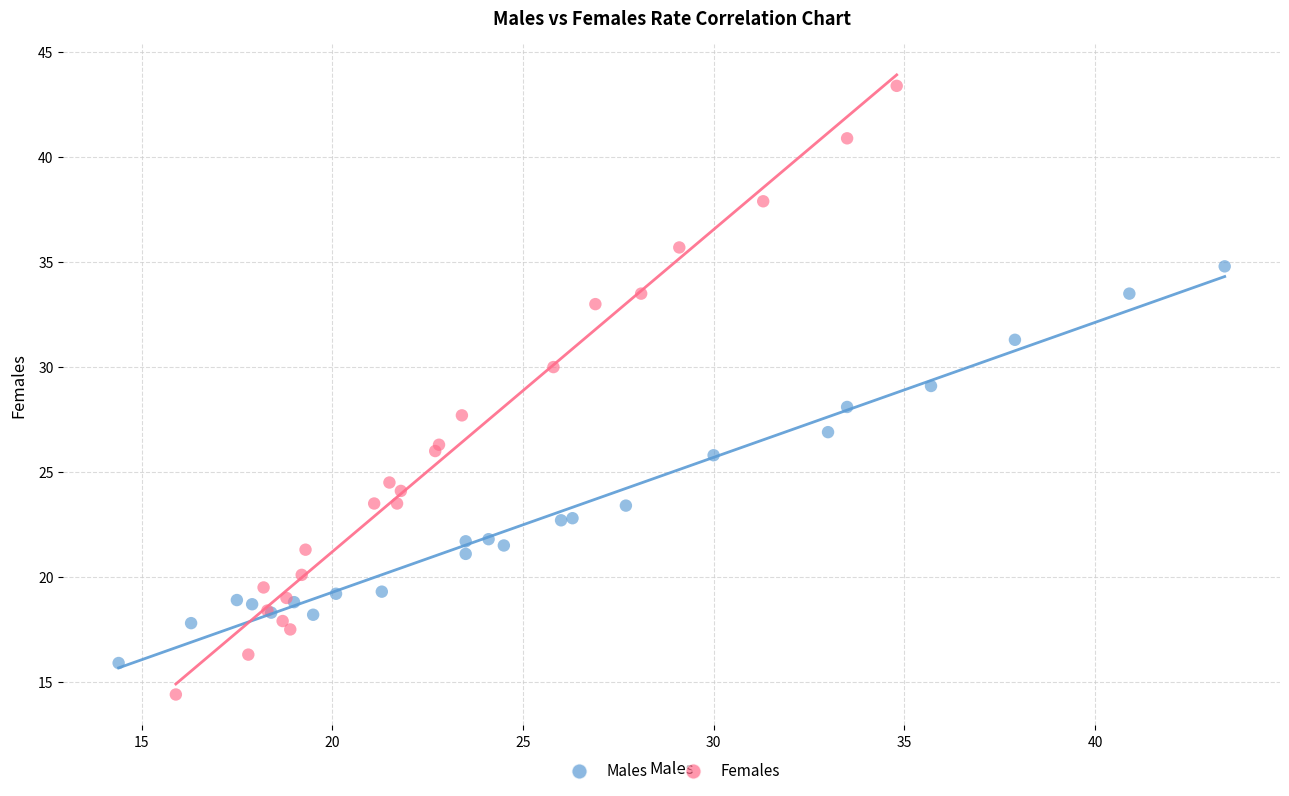

Which series has the widest spread of Y values?

Females